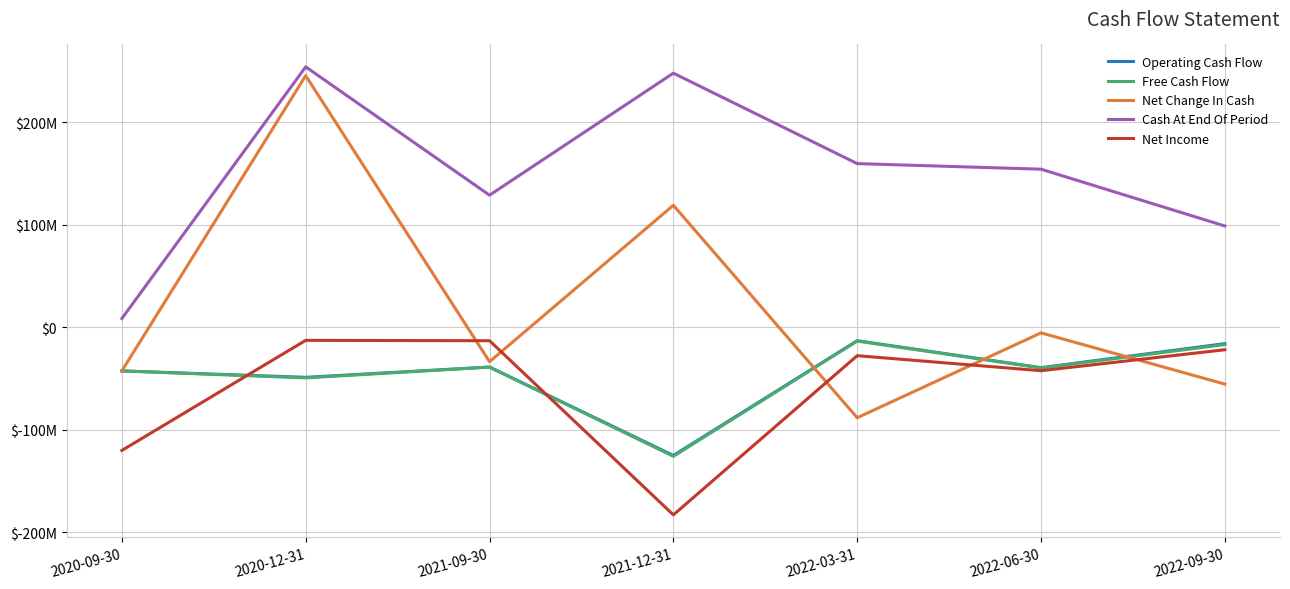

Where is the first local minimum for Operating Cash Flow?

2020-12-31